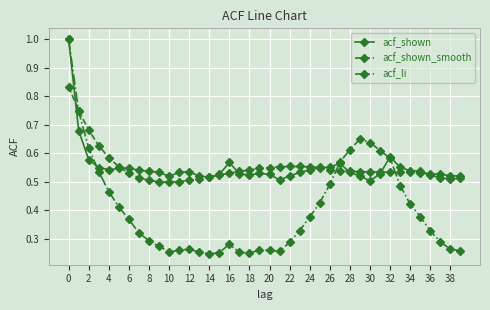

True or false: acf_li has more than 2 points higher than both neighbors.

True